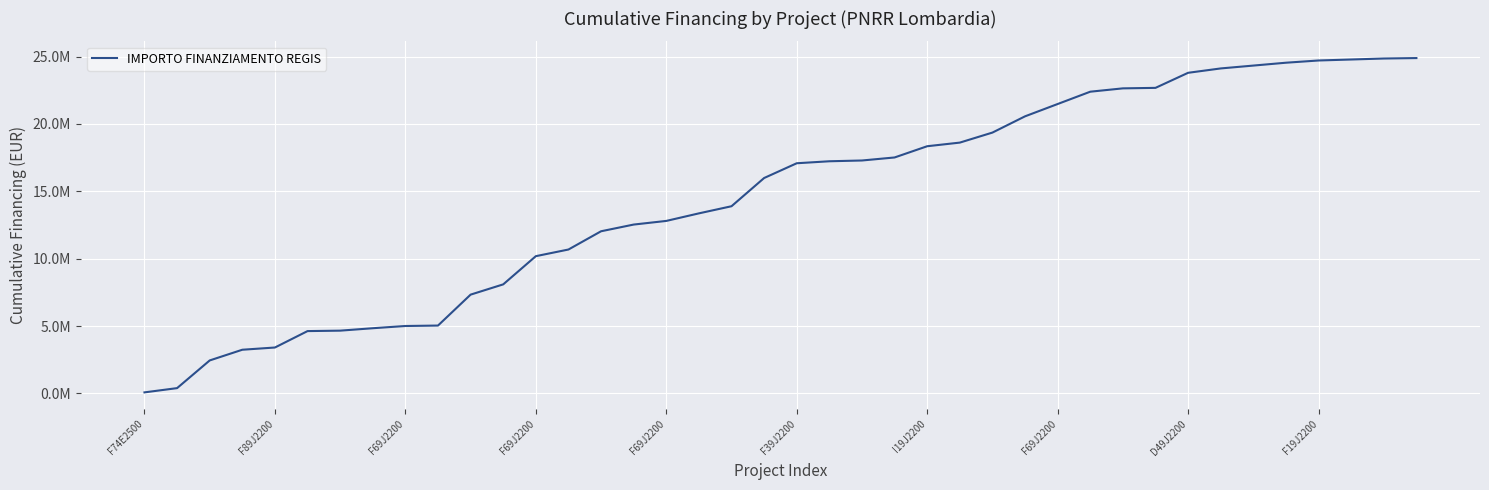

Does the chart have visible grid lines?

Yes